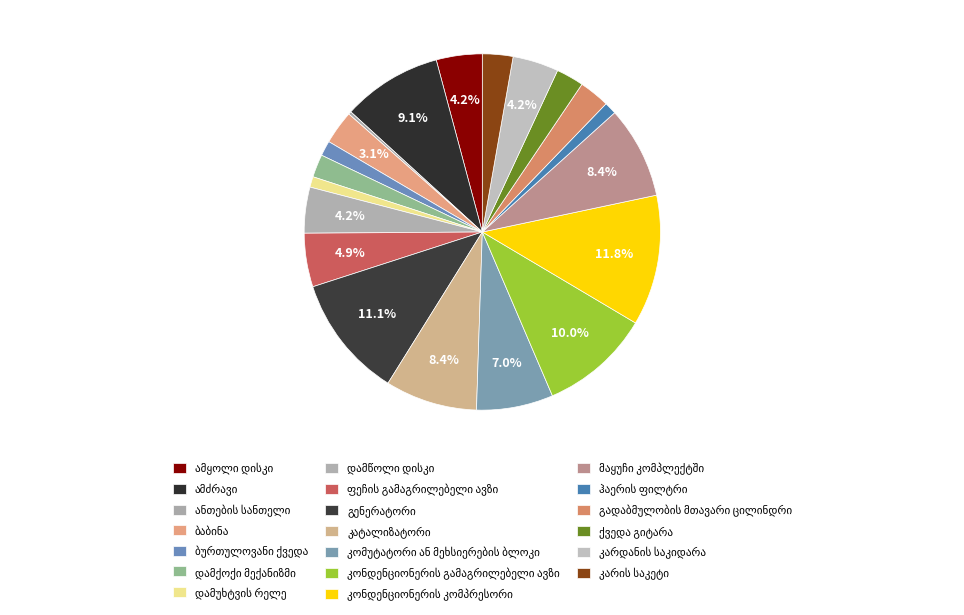

Count the number of slices in the pie.

20